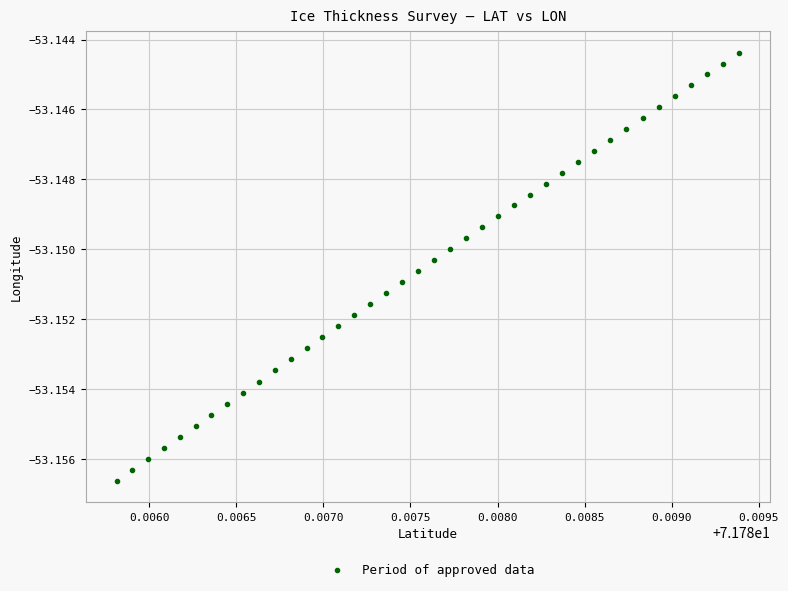

How many data points are displayed?

40